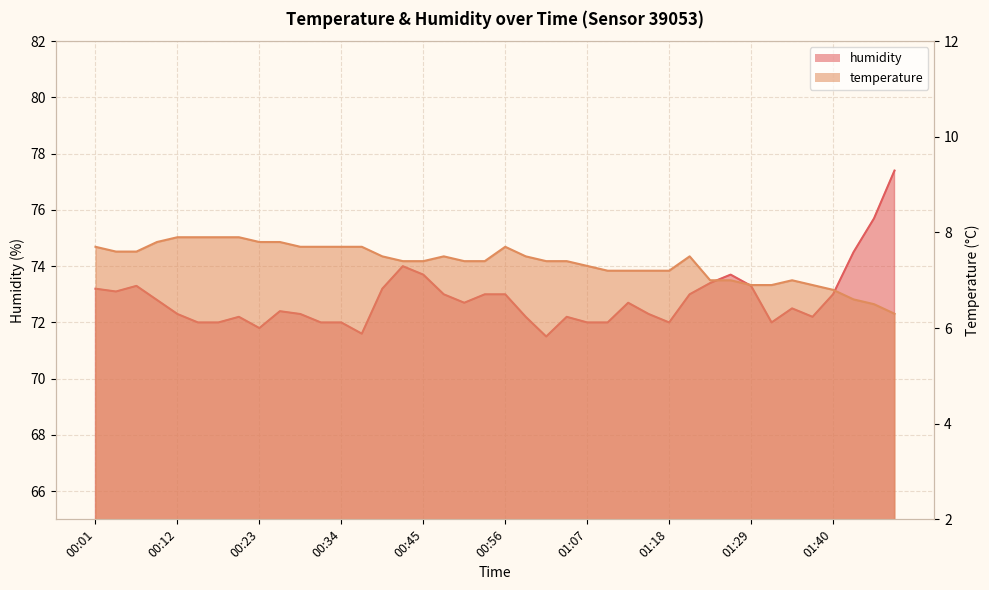

Rank the series at 01:42 from highest to lowest value.

humidity, temperature